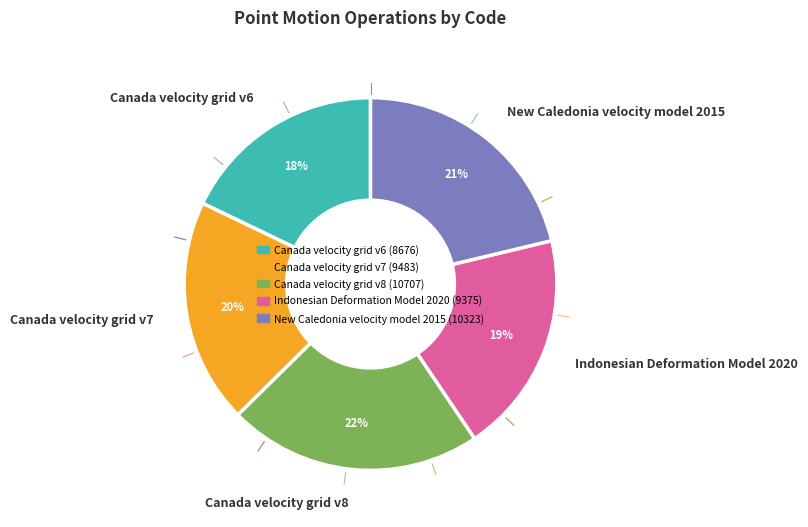

Between Canada velocity grid v8 and Canada velocity grid v7, which is larger?

Canada velocity grid v8